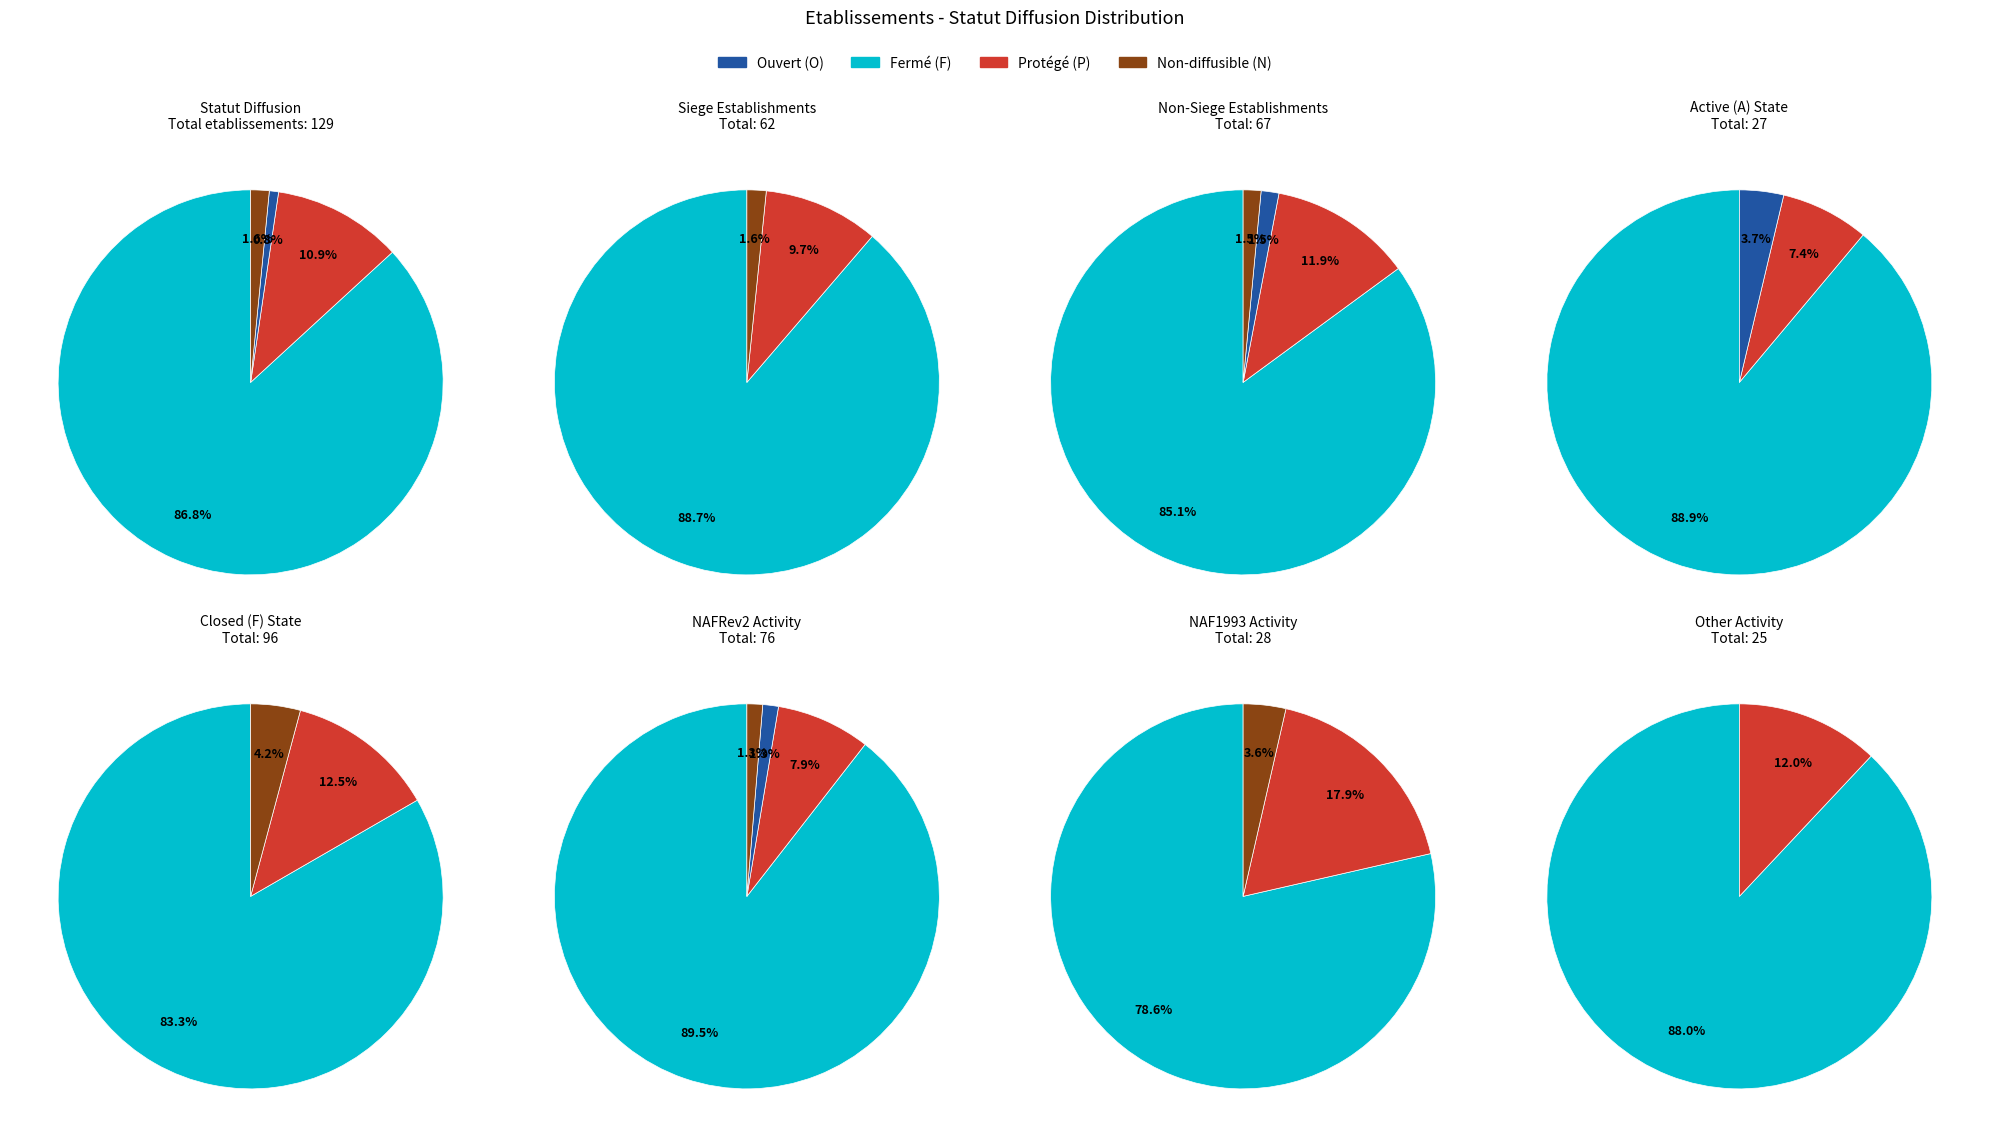

To the nearest percent, what percentage of the pie is N?

2%